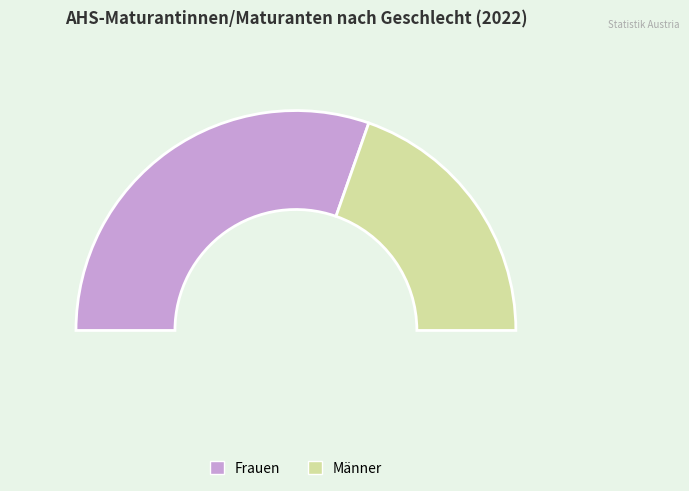

To the nearest percent, what is the difference between the largest and smallest slice percentages?

22%